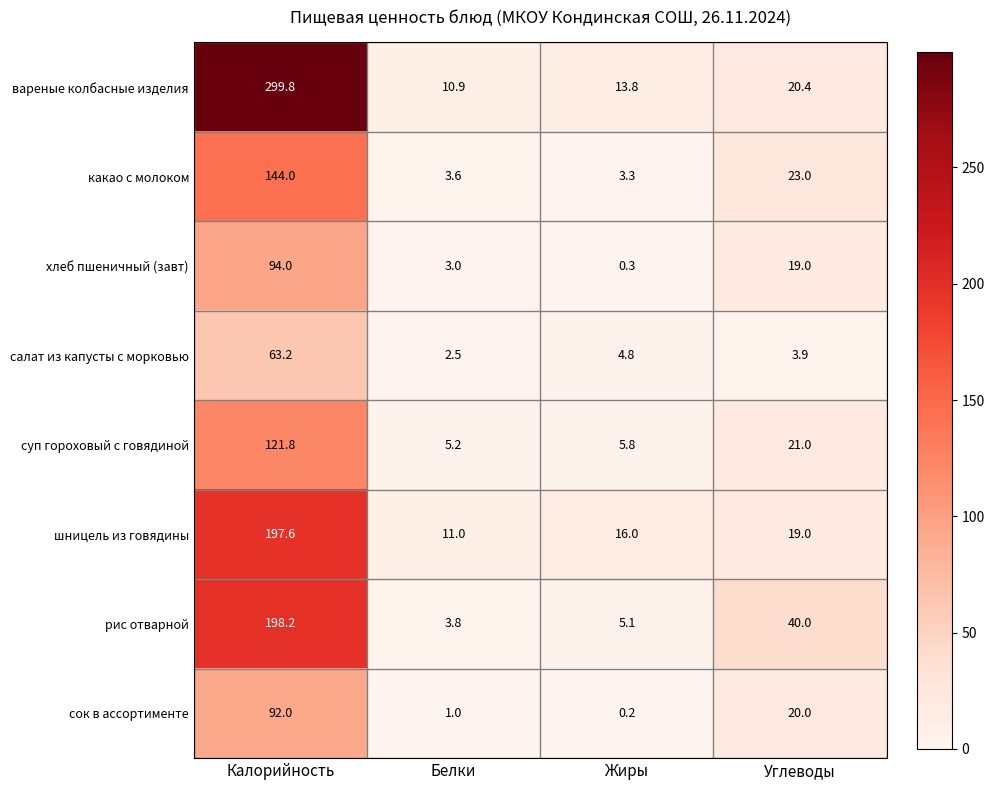

Which series has the widest spread of values?

вареные колбасные изделия